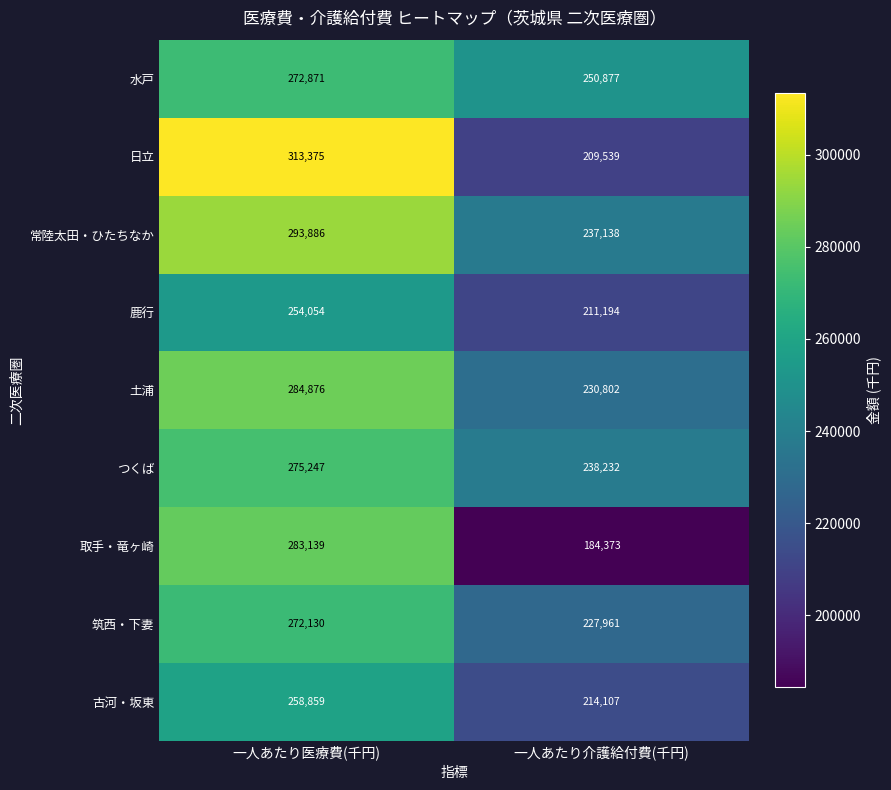

Count the number of data series in this chart.

9